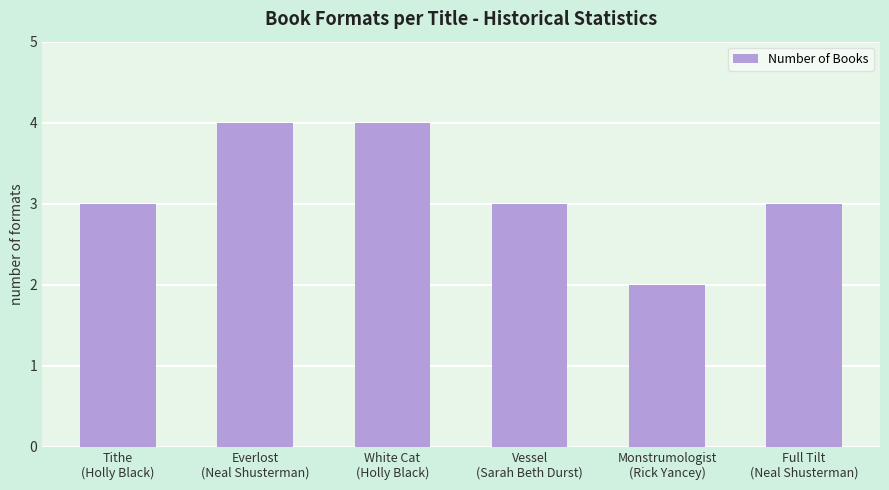

The chart shows a value of 2 at Monstrumologist
(Rick Yancey). True or false?

True